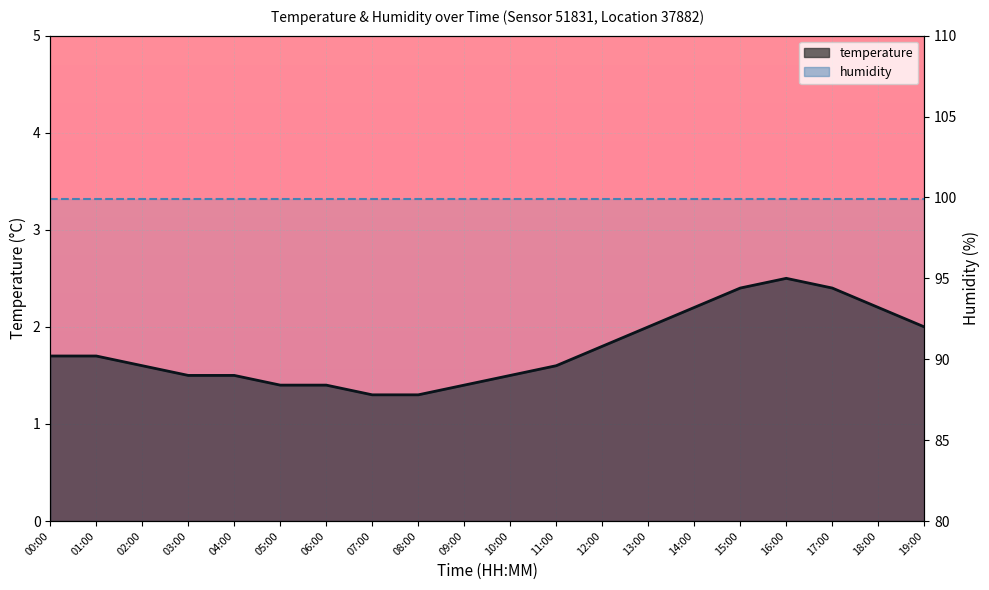

What is the change in value from 00:00 to 05:00?

-0.3